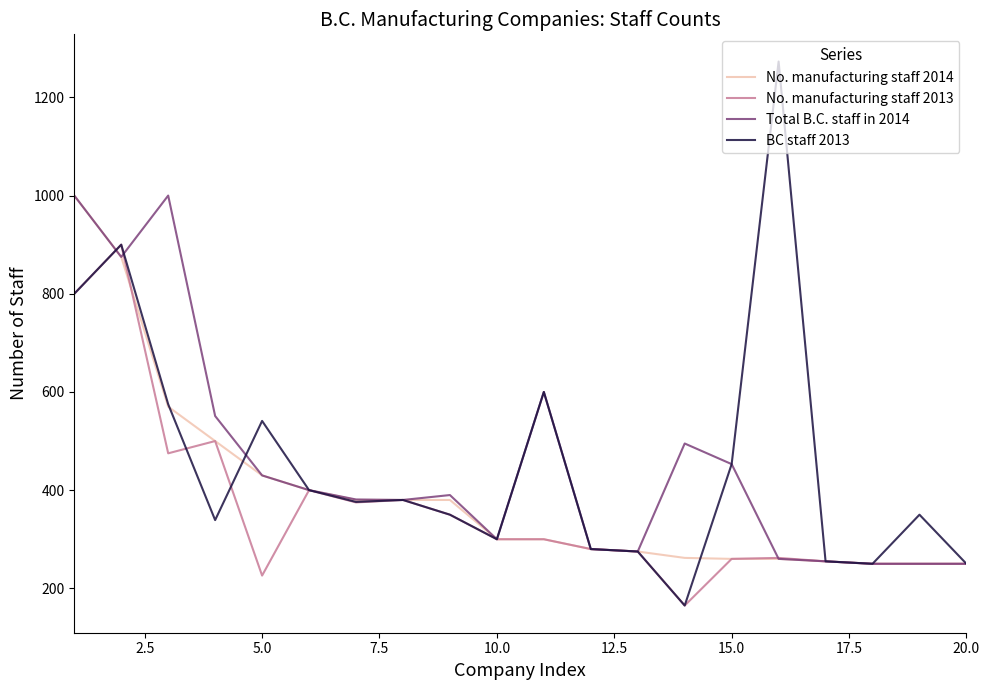

What are all the series names shown in the legend?

No. manufacturing staff 2014, No. manufacturing staff 2013, Total B.C. staff in 2014, BC staff 2013